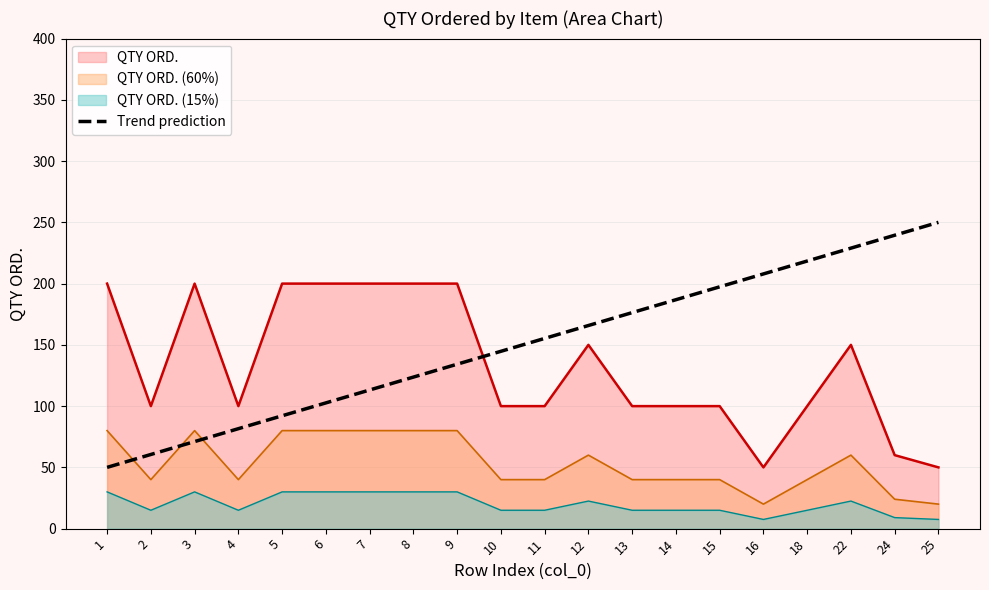

Does the chart display data point markers on the line(s)?

No